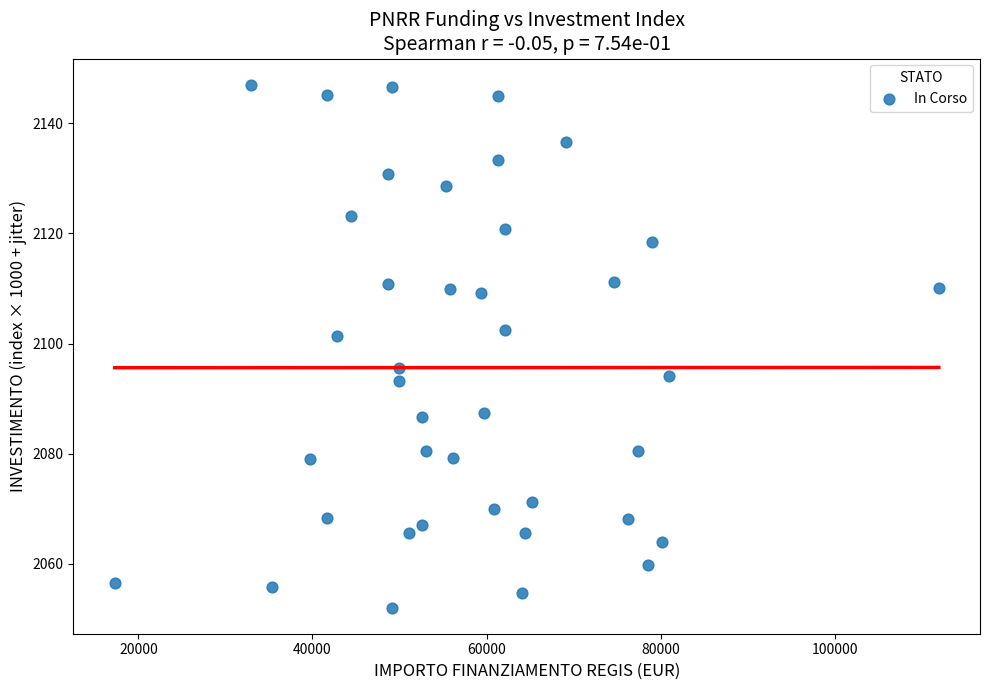

What is the range of Y values (max minus min)?

94.9